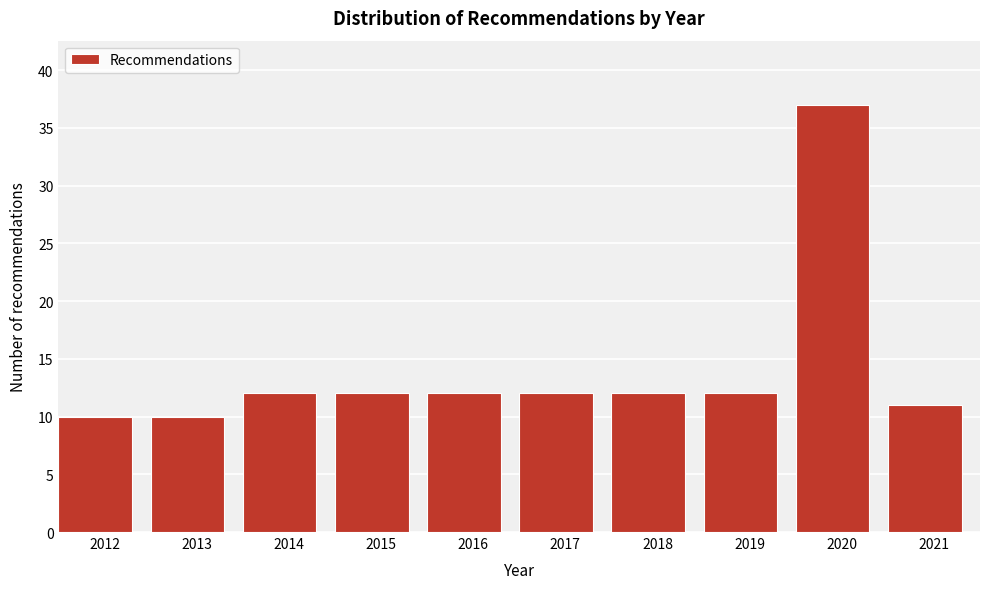

Reading left to right, list all the values displayed in this chart.

10	10	12	12	12	12	12	12	37	11